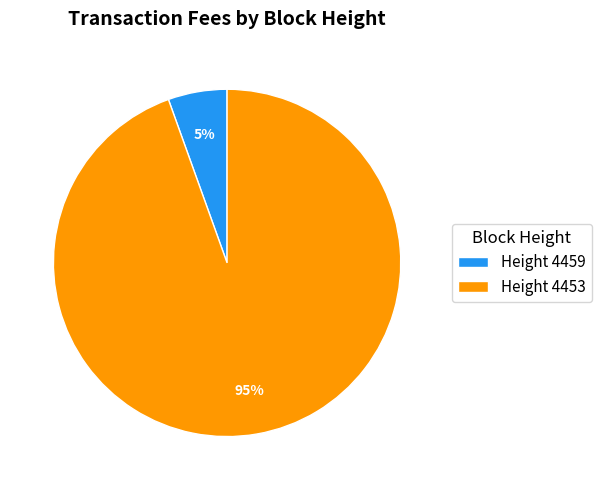

Between Height 4453 and Height 4459, which is larger?

Height 4453